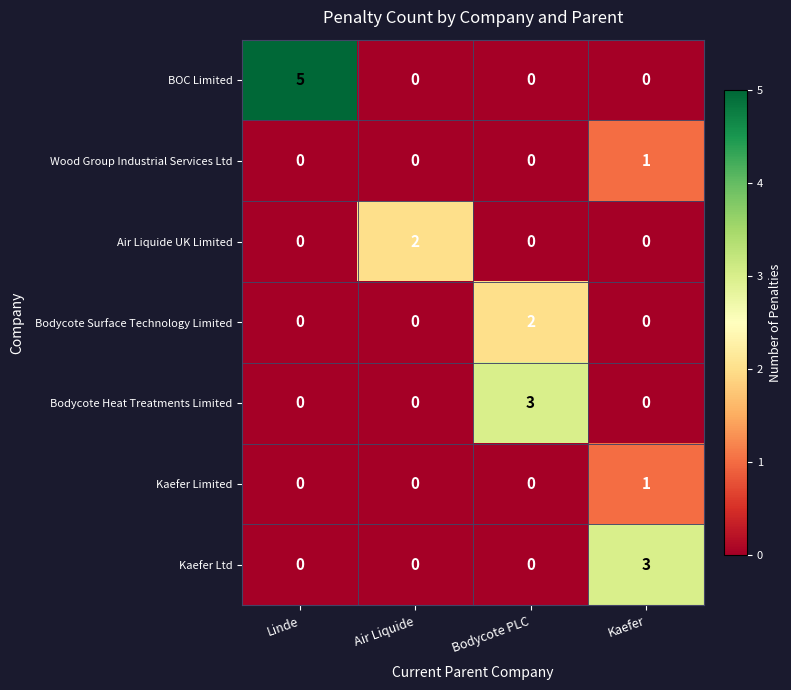

What is the highest value of the BOC Limited series?

5